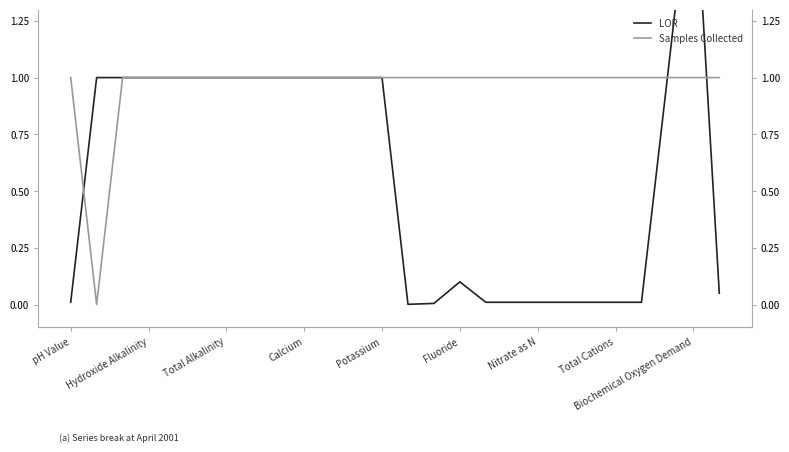

What value does the LOR series have at Calcium?

1.0